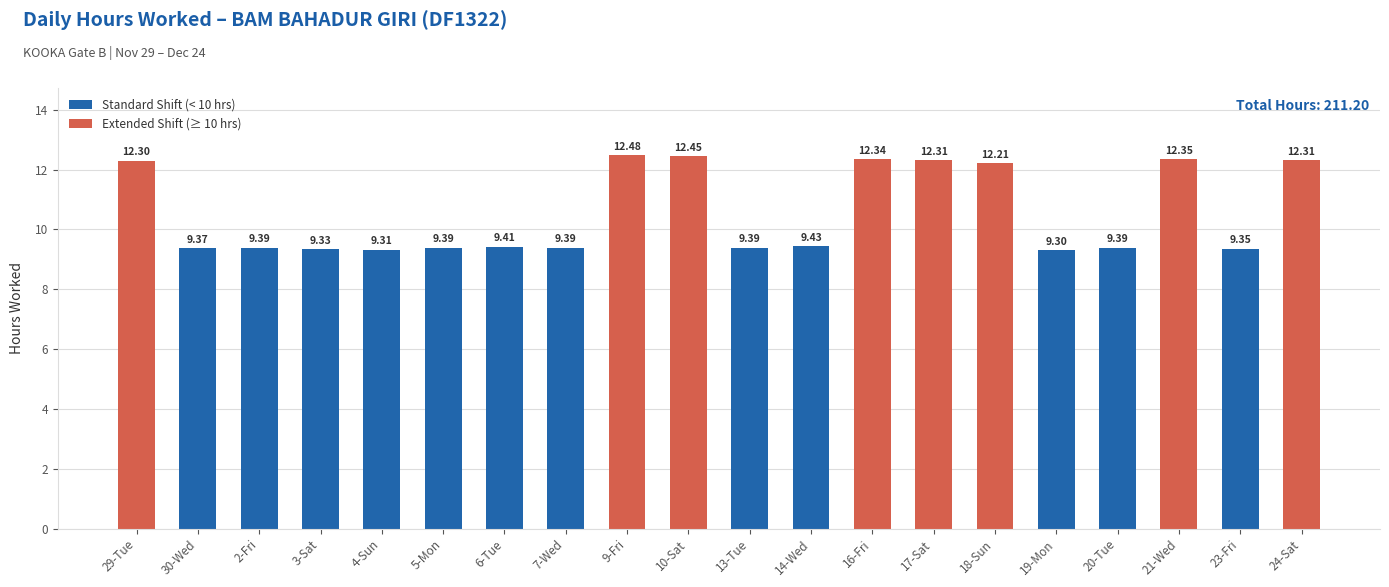

Reading right to left, list all the values displayed in this chart.

24-Sat=12.3	23-Fri=9.3	21-Wed=12.3	20-Tue=9.4	19-Mon=9.3	18-Sun=12.2	17-Sat=12.3	16-Fri=12.3	14-Wed=9.4	13-Tue=9.4	10-Sat=12.4	9-Fri=12.5	7-Wed=9.4	6-Tue=9.4	5-Mon=9.4	4-Sun=9.3	3-Sat=9.3	2-Fri=9.4	30-Wed=9.4	29-Tue=12.3